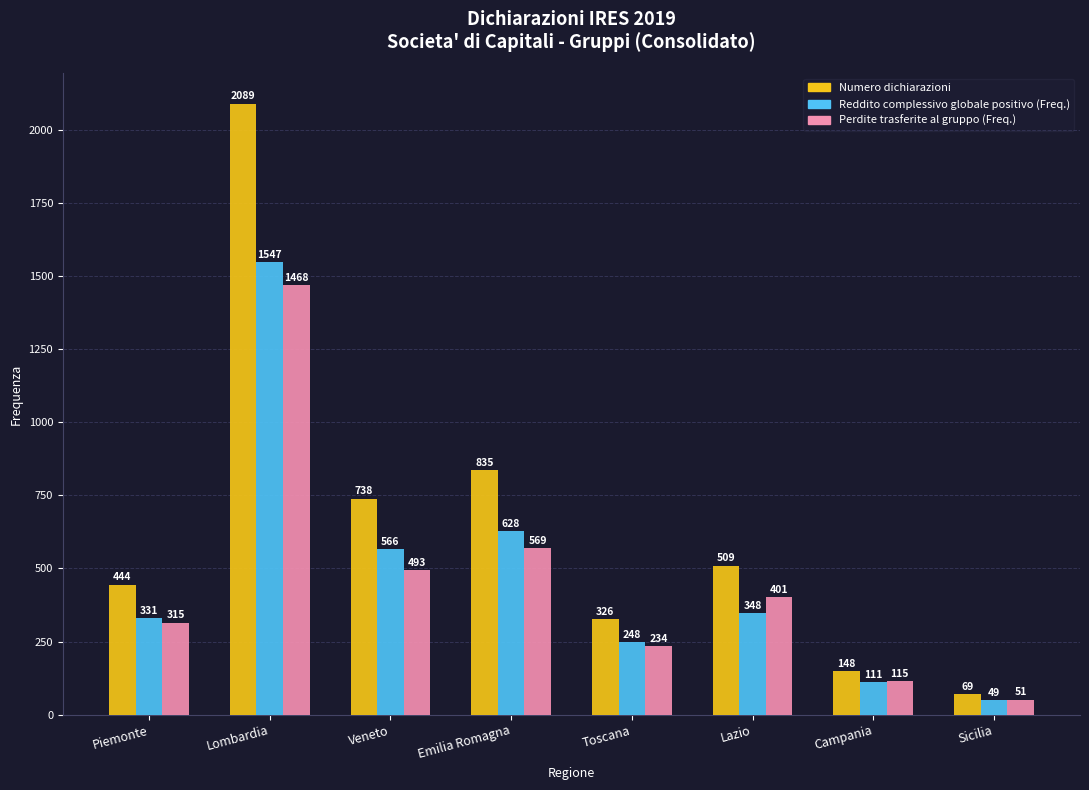

What position from the right is Lazio?

3